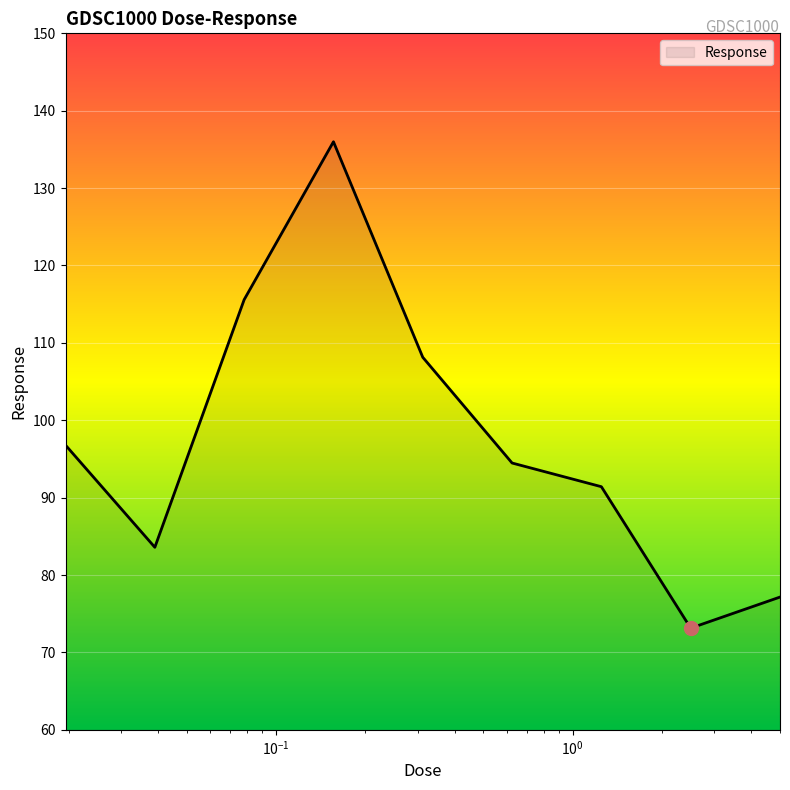

What is the smallest value displayed?

73.1